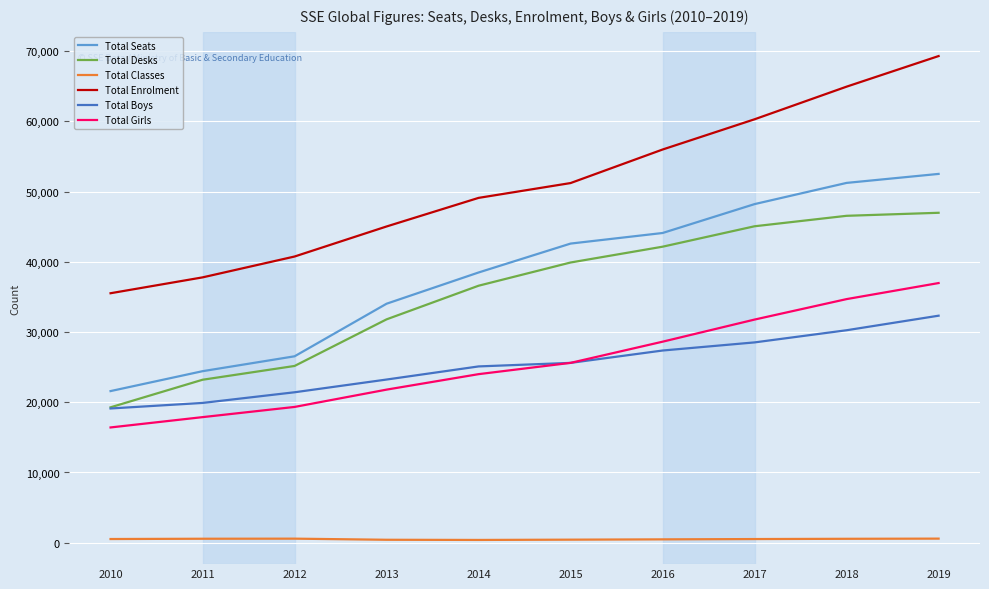

What is the sum of all Total Classes values?

5021